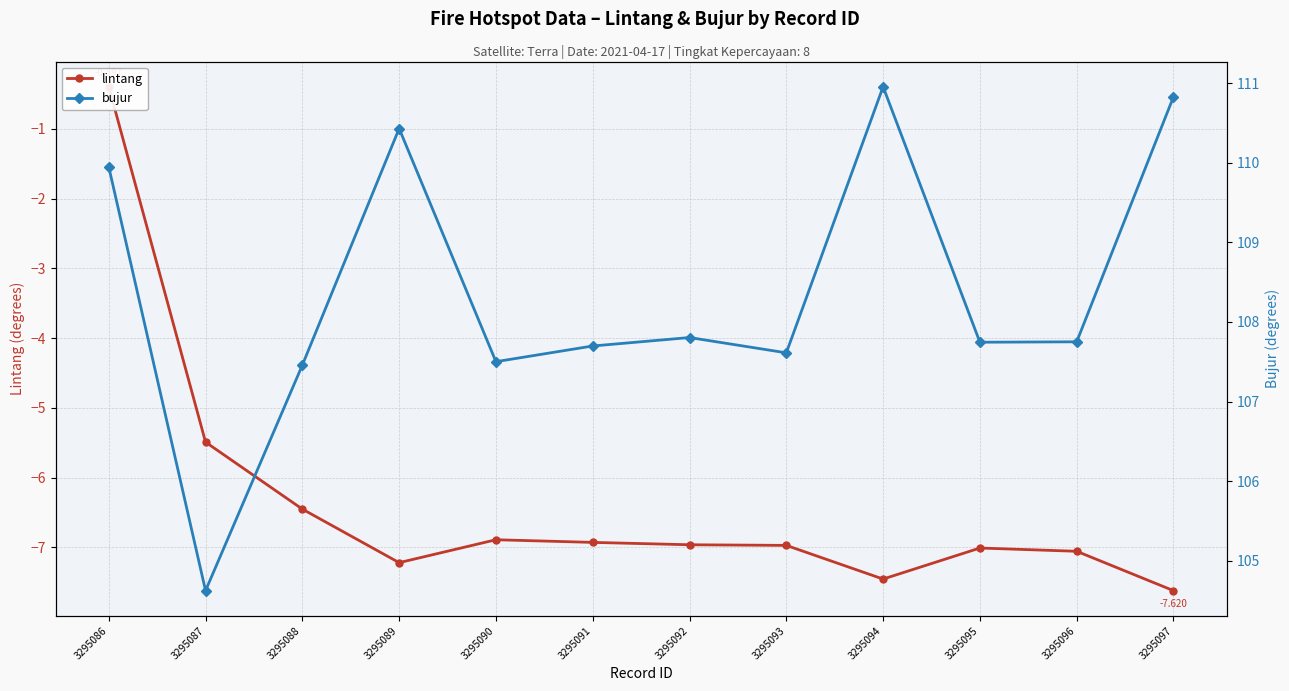

Is this an area chart (filled region under the line)?

No